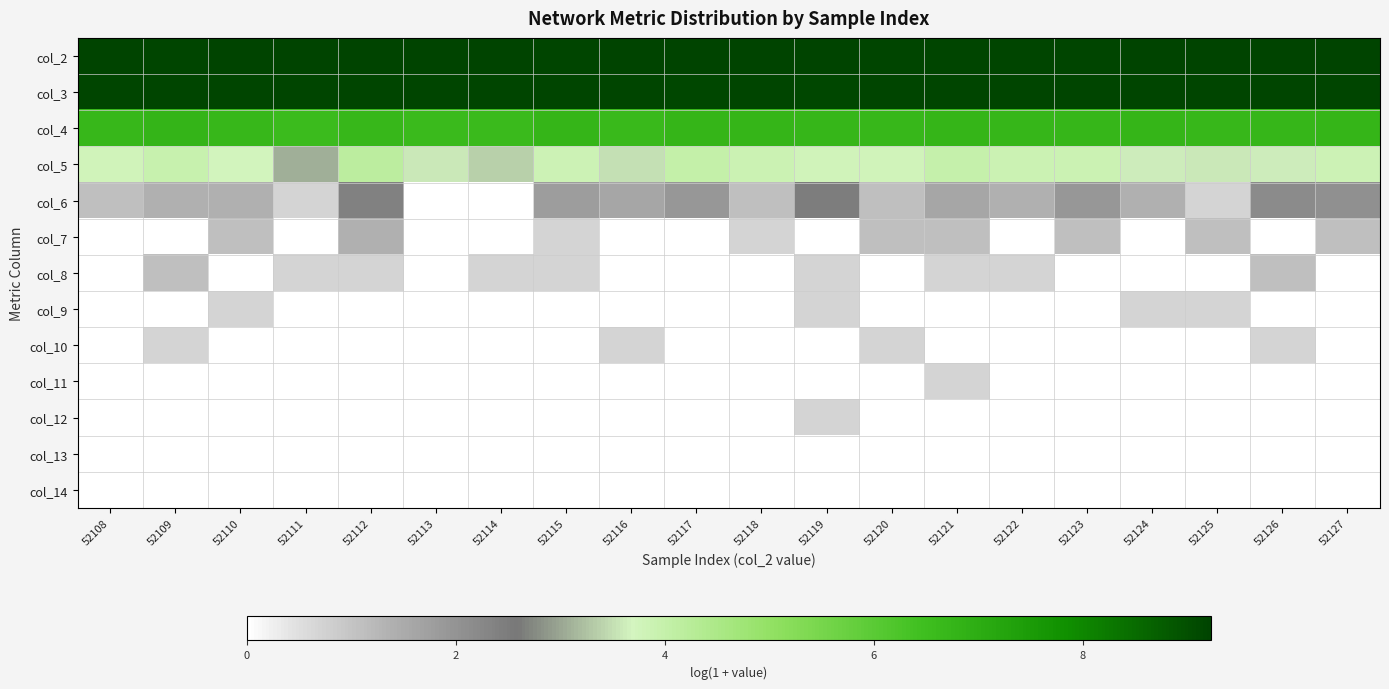

Reading left to right, what are all the values shown in this chart?

col_2: 52108=9.2	52109=9.2	52110=9.2	52111=9.2	52112=9.2	52113=9.2	52114=9.2	52115=9.2	52116=9.2	52117=9.2	52118=9.2	52119=9.2	52120=9.2	52121=9.2	52122=9.2	52123=9.2	52124=9.2	52125=9.2	52126=9.2	52127=9.2
col_3: 52108=9.2	52109=9.2	52110=9.2	52111=9.2	52112=9.2	52113=9.2	52114=9.2	52115=9.2	52116=9.2	52117=9.2	52118=9.2	52119=9.1	52120=9.2	52121=9.2	52122=9.2	52123=9.2	52124=9.2	52125=9.2	52126=9.2	52127=9.2
col_4: 52108=6.7	52109=6.8	52110=6.7	52111=6.6	52112=6.7	52113=6.6	52114=6.6	52115=6.8	52116=6.7	52117=6.8	52118=6.8	52119=6.7	52120=6.7	52121=6.8	52122=6.7	52123=6.7	52124=6.7	52125=6.7	52126=6.7	52127=6.8
col_5: 52108=3.8	52109=3.9	52110=3.7	52111=3.1	52112=4.2	52113=3.6	52114=3.4	52115=3.8	52116=3.5	52117=4.0	52118=3.9	52119=3.8	52120=3.8	52121=4.0	52122=3.9	52123=3.9	52124=3.6	52125=3.6	52126=3.6	52127=3.8
col_6: 52108=1.1	52109=1.4	52110=1.4	52111=0.7	52112=2.4	52113=0.0	52114=0.0	52115=1.8	52116=1.6	52117=1.9	52118=1.1	52119=2.5	52120=1.1	52121=1.6	52122=1.4	52123=1.9	52124=1.4	52125=0.7	52126=2.2	52127=2.1
col_7: 52108=0.0	52109=0.0	52110=1.1	52111=0.0	52112=1.4	52113=0.0	52114=0.0	52115=0.7	52116=0.0	52117=0.0	52118=0.7	52119=0.0	52120=1.1	52121=1.1	52122=0.0	52123=1.1	52124=0.0	52125=1.1	52126=0.0	52127=1.1
col_8: 52108=0.0	52109=1.1	52110=0.0	52111=0.7	52112=0.7	52113=0.0	52114=0.7	52115=0.7	52116=0.0	52117=0.0	52118=0.0	52119=0.7	52120=0.0	52121=0.7	52122=0.7	52123=0.0	52124=0.0	52125=0.0	52126=1.1	52127=0.0
col_9: 52108=0.0	52109=0.0	52110=0.7	52111=0.0	52112=0.0	52113=0.0	52114=0.0	52115=0.0	52116=0.0	52117=0.0	52118=0.0	52119=0.7	52120=0.0	52121=0.0	52122=0.0	52123=0.0	52124=0.7	52125=0.7	52126=0.0	52127=0.0
col_10: 52108=0.0	52109=0.7	52110=0.0	52111=0.0	52112=0.0	52113=0.0	52114=0.0	52115=0.0	52116=0.7	52117=0.0	52118=0.0	52119=0.0	52120=0.7	52121=0.0	52122=0.0	52123=0.0	52124=0.0	52125=0.0	52126=0.7	52127=0.0
col_11: 52108=0.0	52109=0.0	52110=0.0	52111=0.0	52112=0.0	52113=0.0	52114=0.0	52115=0.0	52116=0.0	52117=0.0	52118=0.0	52119=0.0	52120=0.0	52121=0.7	52122=0.0	52123=0.0	52124=0.0	52125=0.0	52126=0.0	52127=0.0
col_12: 52108=0.0	52109=0.0	52110=0.0	52111=0.0	52112=0.0	52113=0.0	52114=0.0	52115=0.0	52116=0.0	52117=0.0	52118=0.0	52119=0.7	52120=0.0	52121=0.0	52122=0.0	52123=0.0	52124=0.0	52125=0.0	52126=0.0	52127=0.0
col_13: 52108=0.0	52109=0.0	52110=0.0	52111=0.0	52112=0.0	52113=0.0	52114=0.0	52115=0.0	52116=0.0	52117=0.0	52118=0.0	52119=0.0	52120=0.0	52121=0.0	52122=0.0	52123=0.0	52124=0.0	52125=0.0	52126=0.0	52127=0.0
col_14: 52108=0.0	52109=0.0	52110=0.0	52111=0.0	52112=0.0	52113=0.0	52114=0.0	52115=0.0	52116=0.0	52117=0.0	52118=0.0	52119=0.0	52120=0.0	52121=0.0	52122=0.0	52123=0.0	52124=0.0	52125=0.0	52126=0.0	52127=0.0